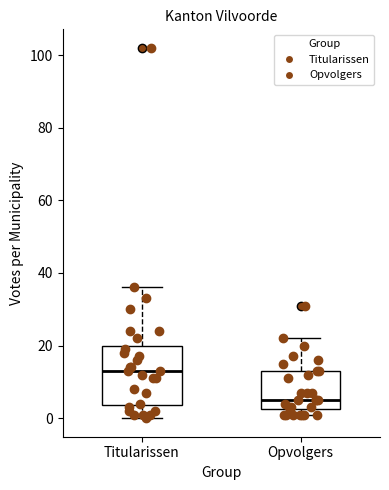

Where does the upper whisker of the box for Titularissen end on the y-axis? The values are not printed on the chart, so give them approximately, as read against the axis.

36